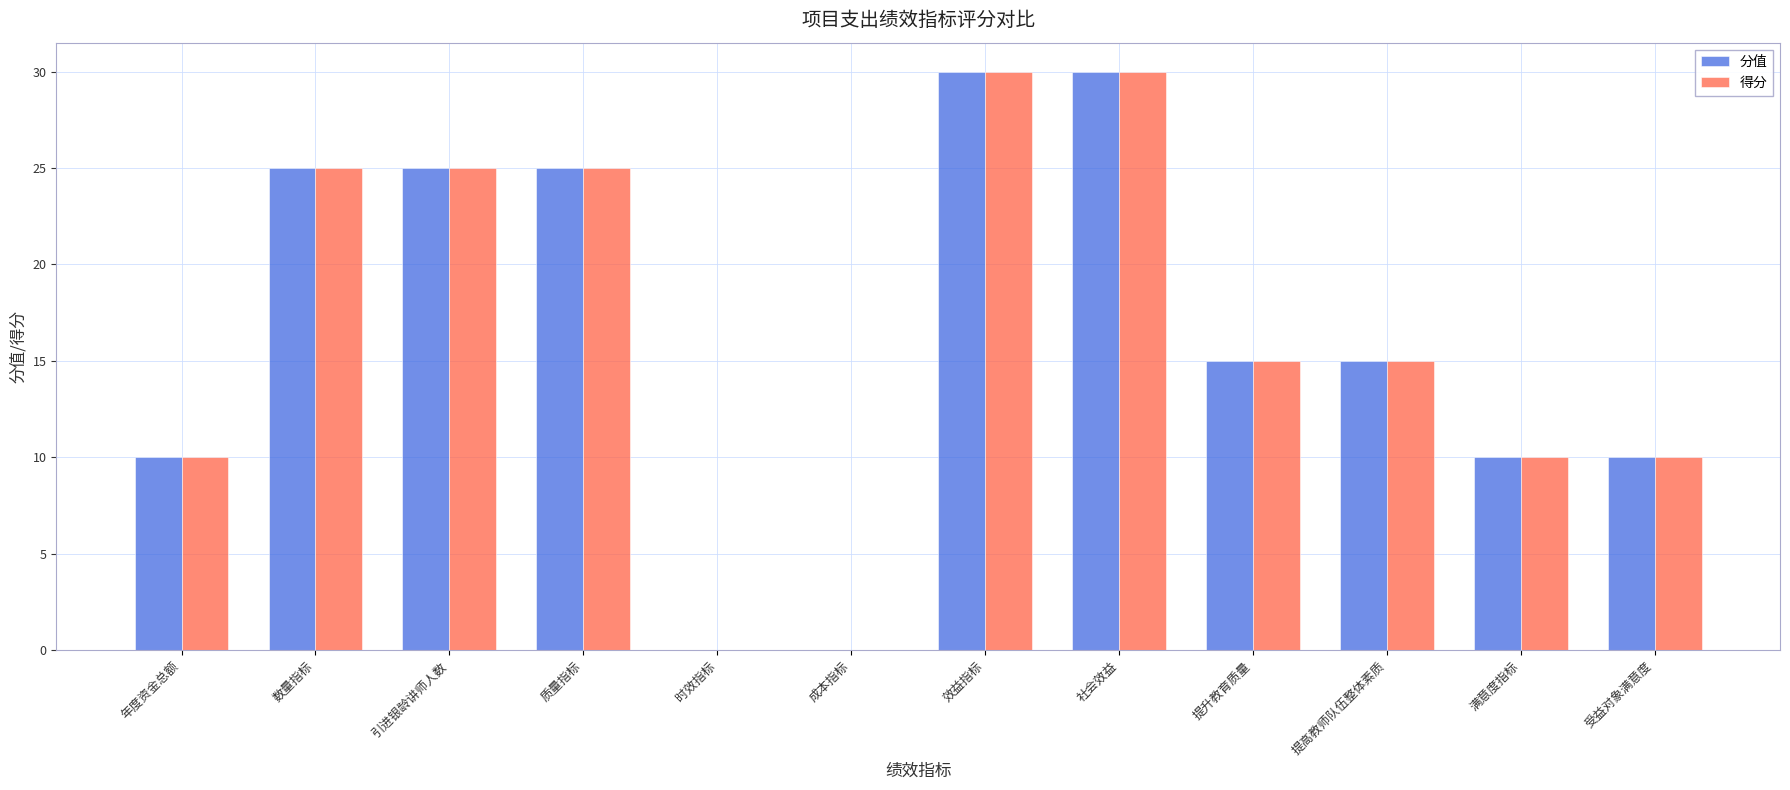

Reading right to left, extract all data points from this chart.

分值: 10	10	15	15	30	30	0	0	25	25	25	10
得分: 10	10	15	15	30	30	0	0	25	25	25	10